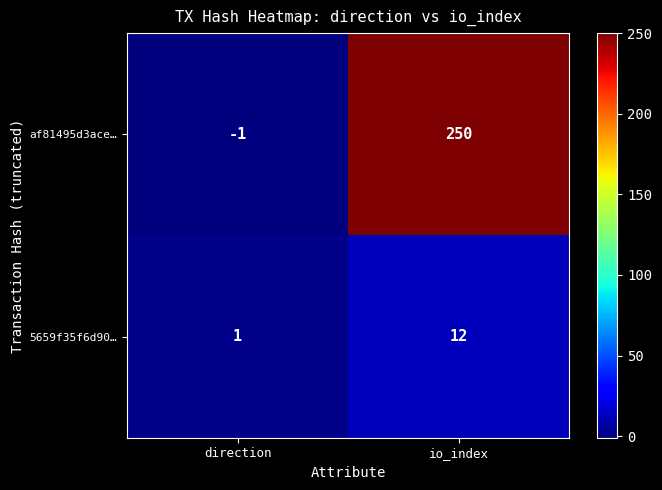

Rank the series by their maximum value, from highest to lowest.

af81495d3ace…, 5659f35f6d90…